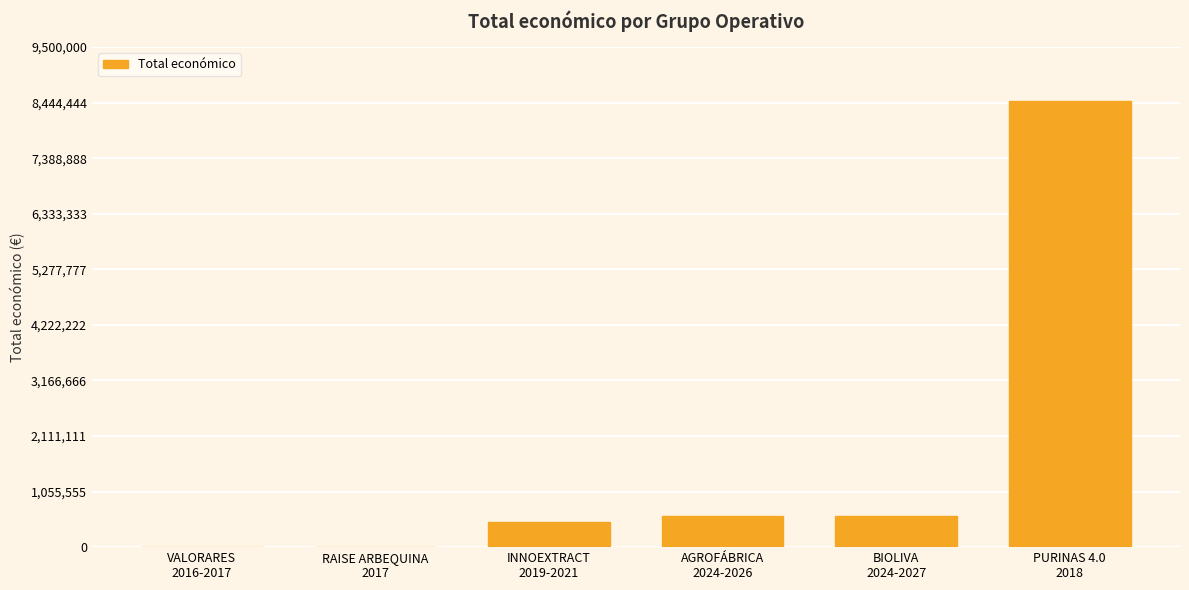

Is it true that the value at INNOEXTRACT
2019-2021 is 800447?

False